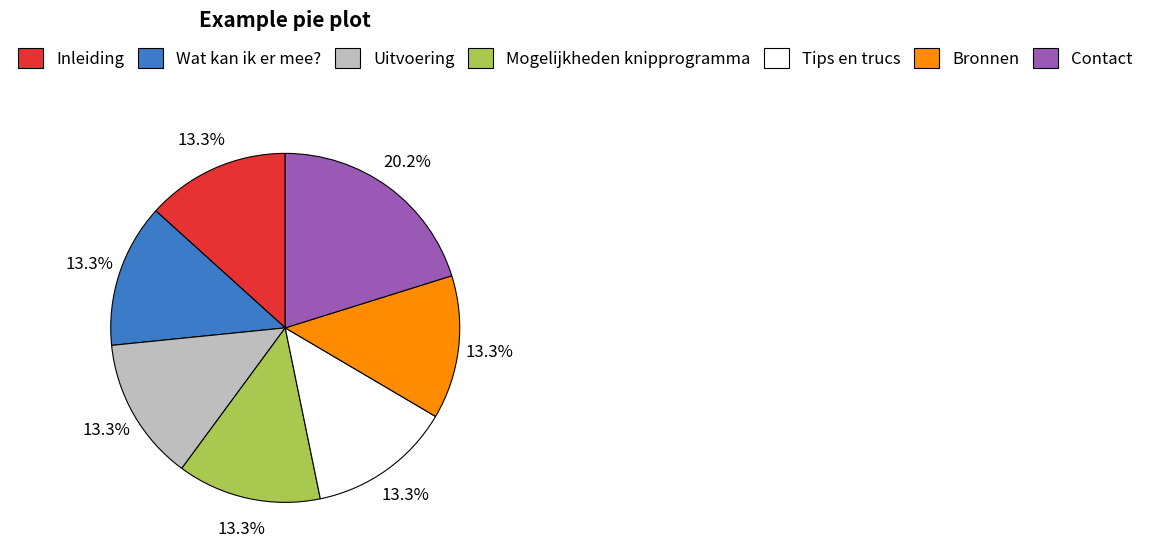

Which slice is the largest?

Contact